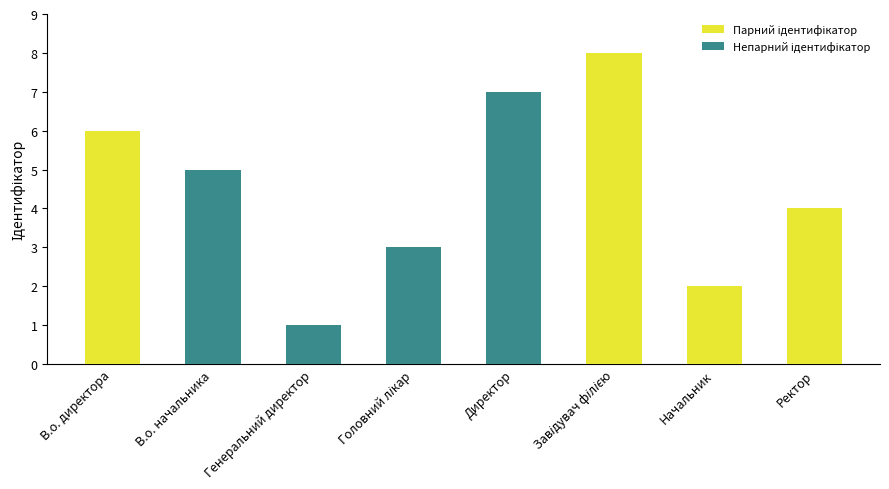

The chart shows a value of 7 at Директор. True or false?

True